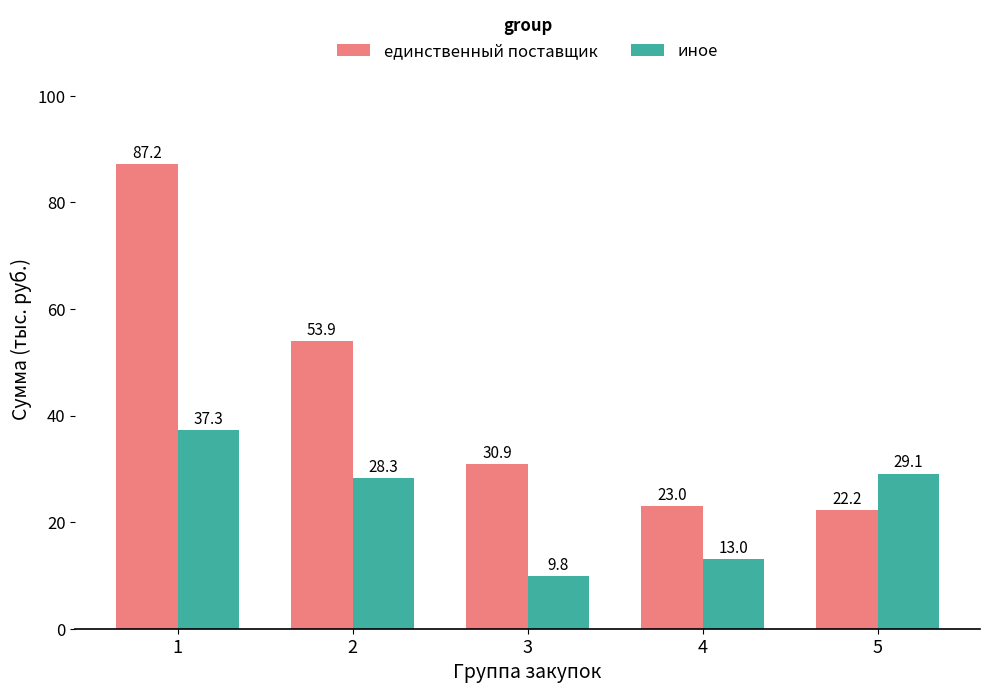

What is the sum of all иное values?

117.5